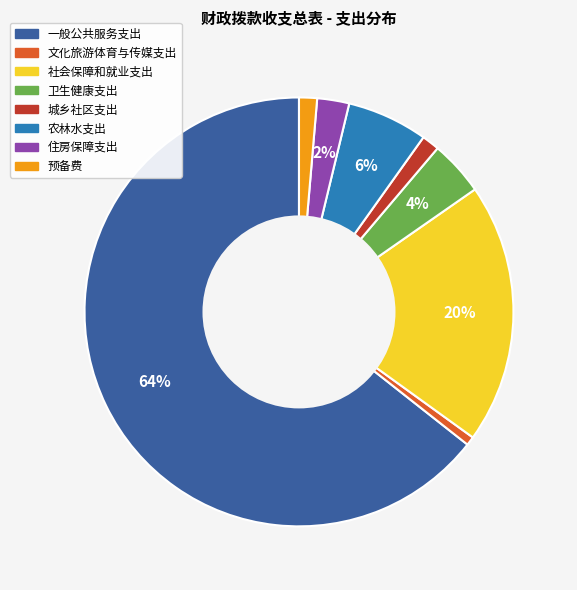

What percentage is the 住房保障支出 slice, to the nearest percent?

2%